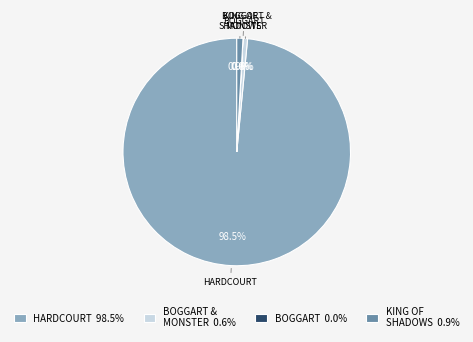

How much of the chart is everything except HARDCOURT 98.5%?

1.5%